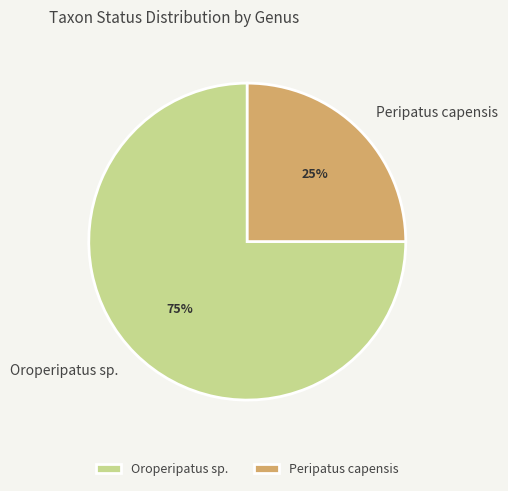

What is the smallest slice in the pie chart?

Peripatus capensis